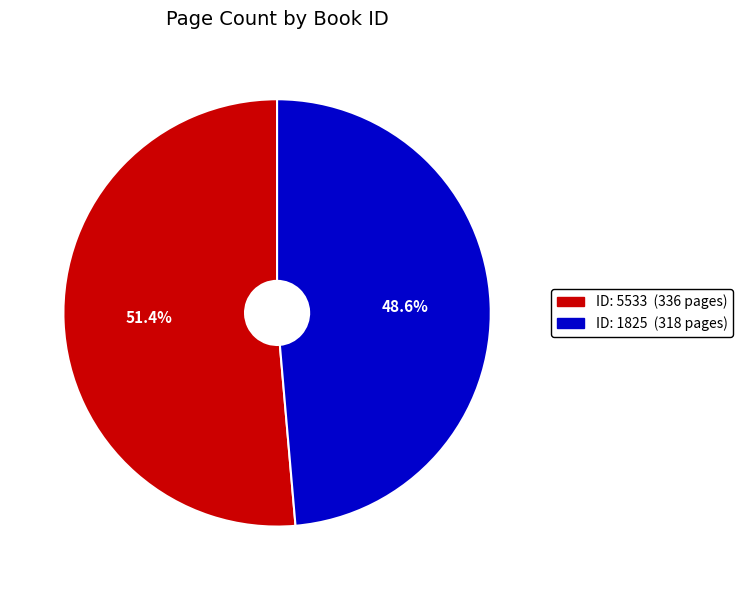

How many slices are in this pie chart?

2